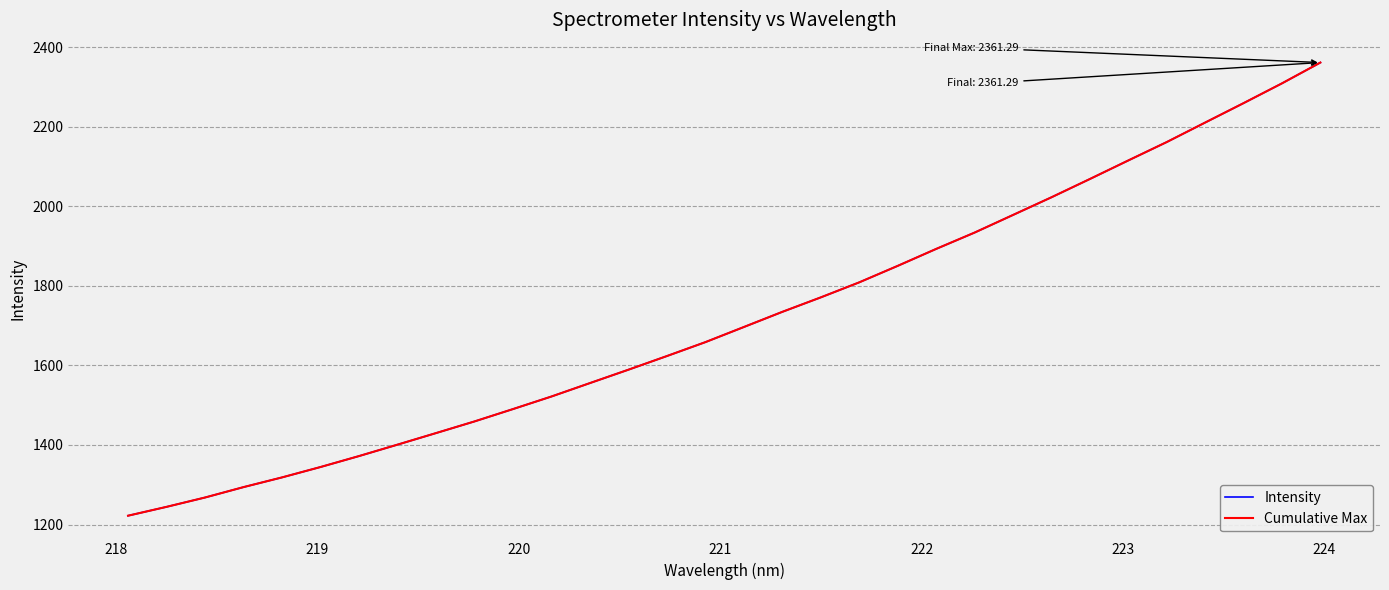

Reading right to left, extract all data points from this chart.

Intensity: 2361.3	2309.0	2259.2	2210.4	2161.4	2115.2	2068.5	2022.6	1978.1	1933.8	1892.7	1850.1	1808.7	1770.9	1734.6	1696.5	1658.4	1623.5	1589.2	1555.6	1521.8	1490.2	1459.2	1429.9	1400.8	1372.1	1344.6	1318.4	1294.1	1267.9	1244.4	1222.2
Cumulative Max: 2361.3	2309.0	2259.2	2210.4	2161.4	2115.2	2068.5	2022.6	1978.1	1933.8	1892.7	1850.1	1808.7	1770.9	1734.6	1696.5	1658.4	1623.5	1589.2	1555.6	1521.8	1490.2	1459.2	1429.9	1400.8	1372.1	1344.6	1318.4	1294.1	1267.9	1244.4	1222.2